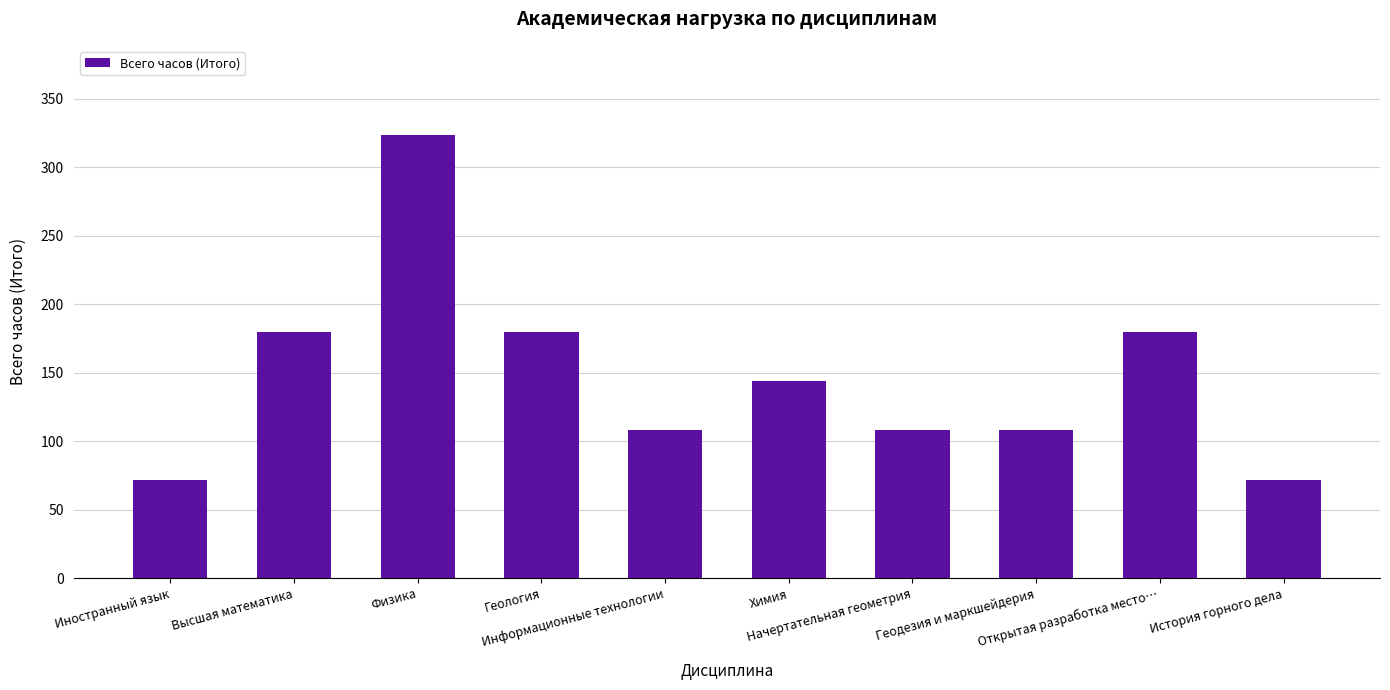

Reading left to right, what are all the values shown in this chart?

72	180	324	180	108	144	108	108	180	72